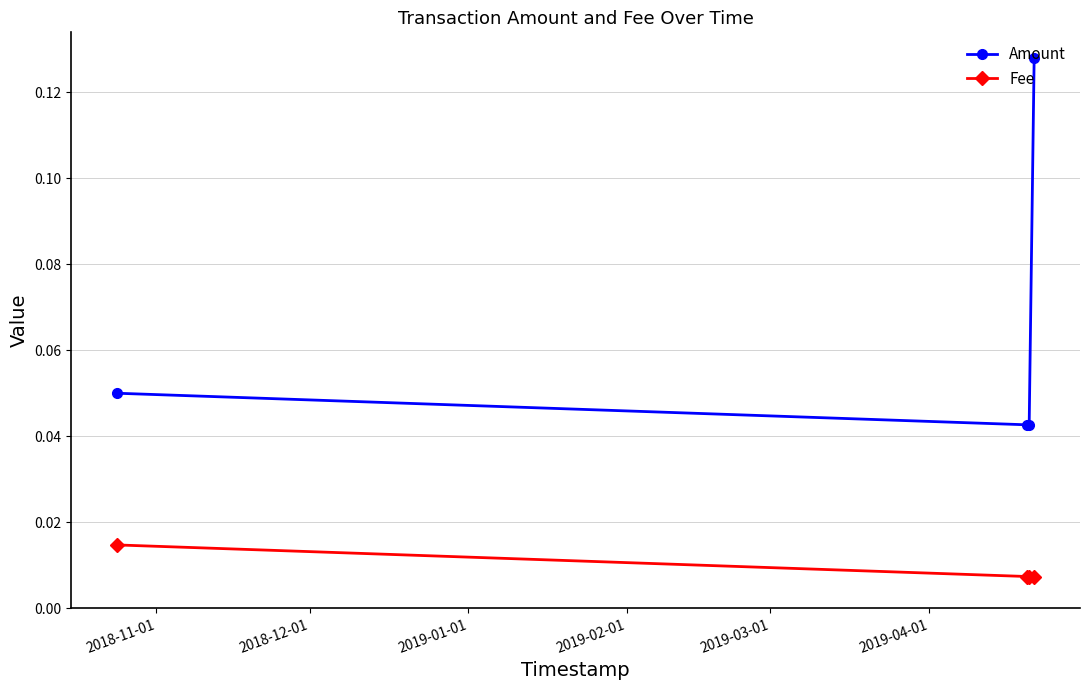

Rank the series by their average value, from lowest to highest.

Fee, Amount